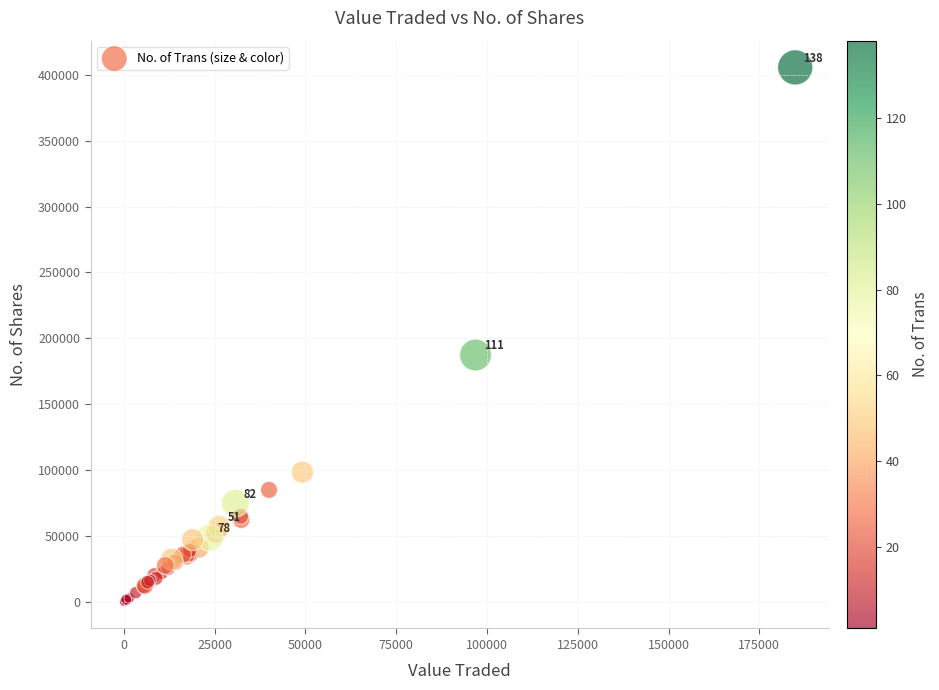

What Y value in the scatter plot is closest to 202890?

187390